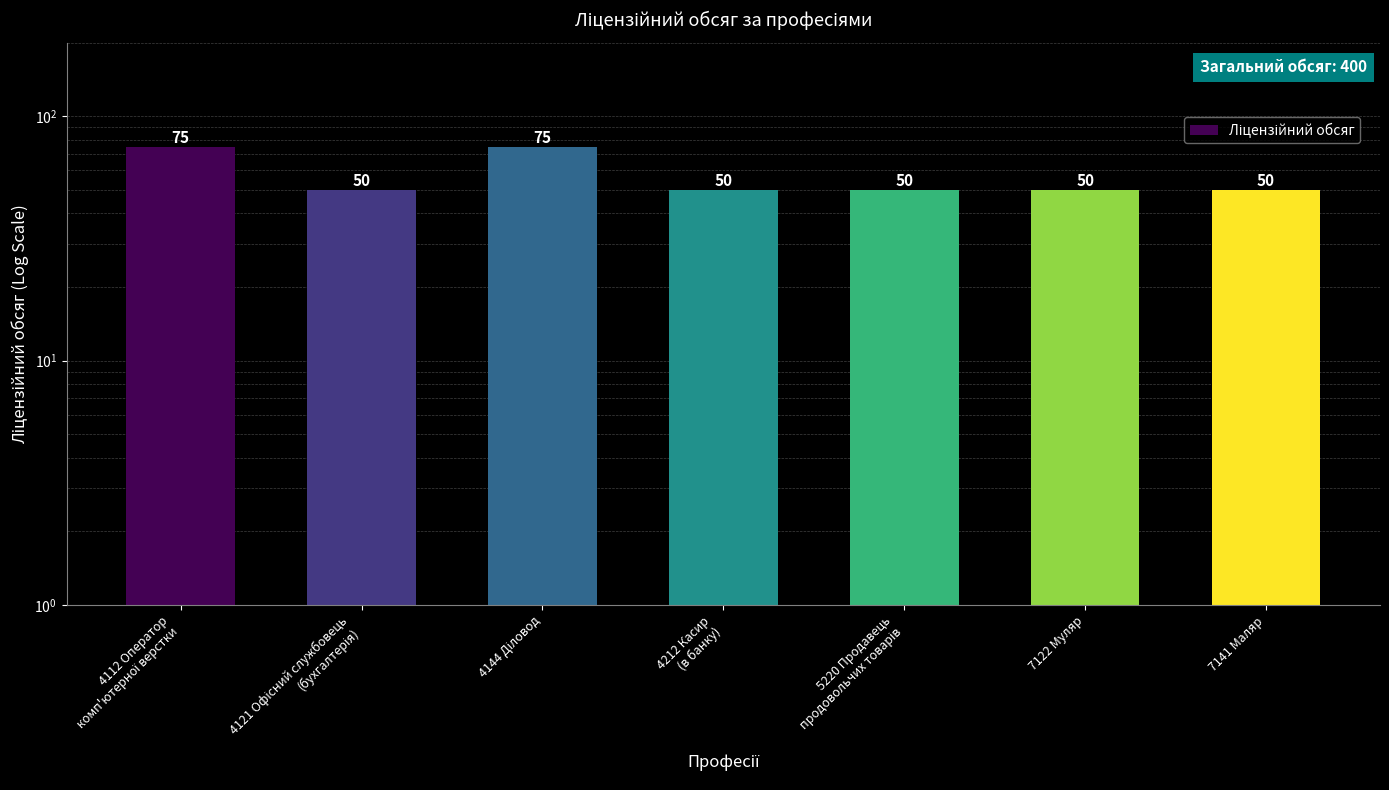

Which category has the highest value across all series?

4112 Оператор
комп'ютерної верстки